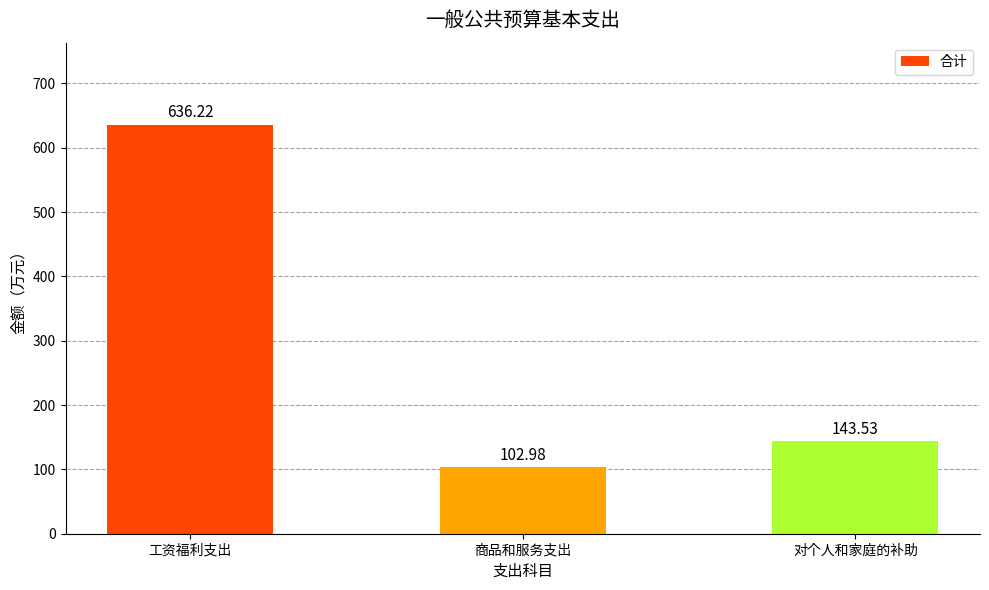

Reading left to right, list all the values displayed in this chart.

636.2	103.0	143.5